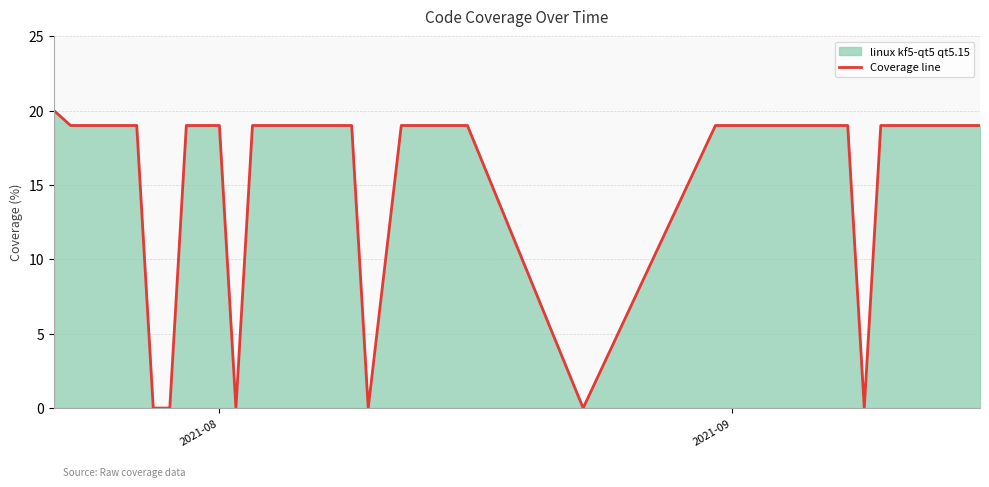

How many values are above zero?

34